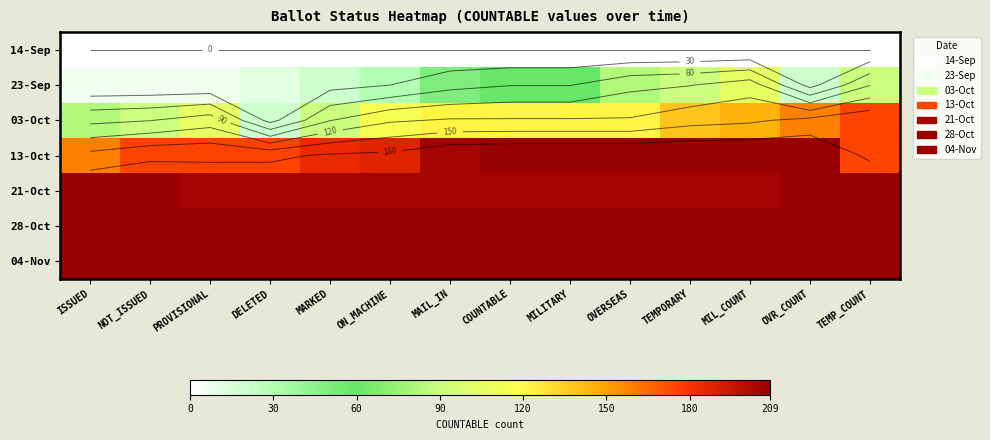

What is the difference between the 03-Oct values at COUNTABLE and TEMPORARY?

16